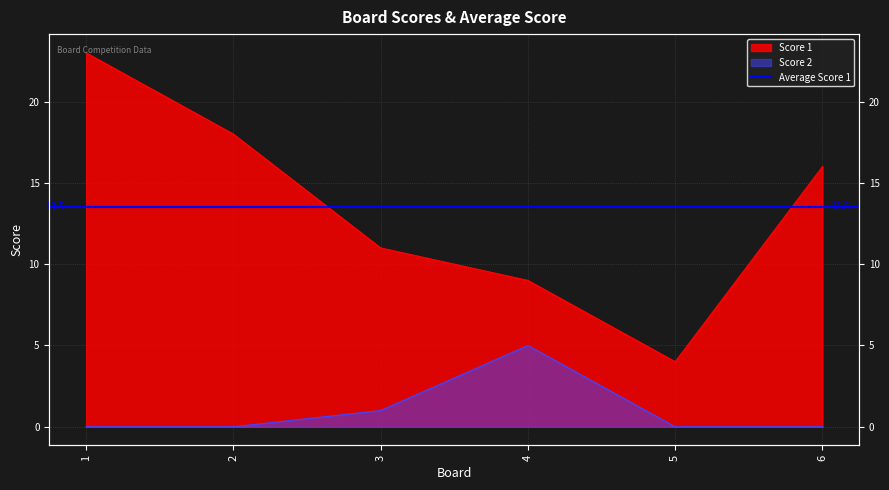

Which series has the widest spread of values?

Score 1